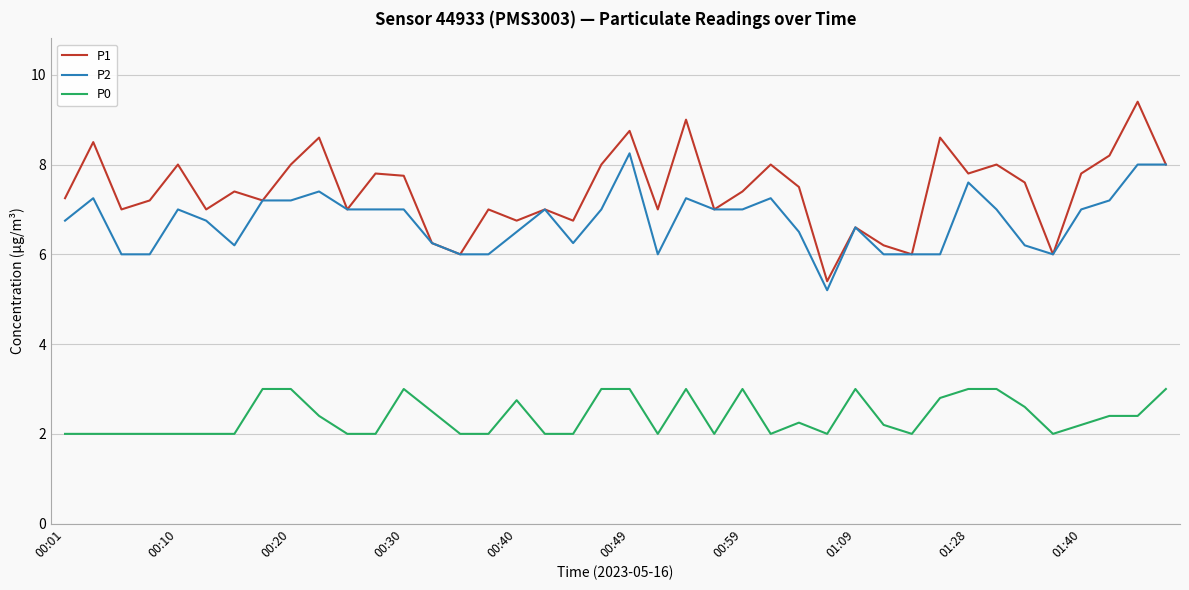

True or false: P0 and P1 intersect in this chart.

False